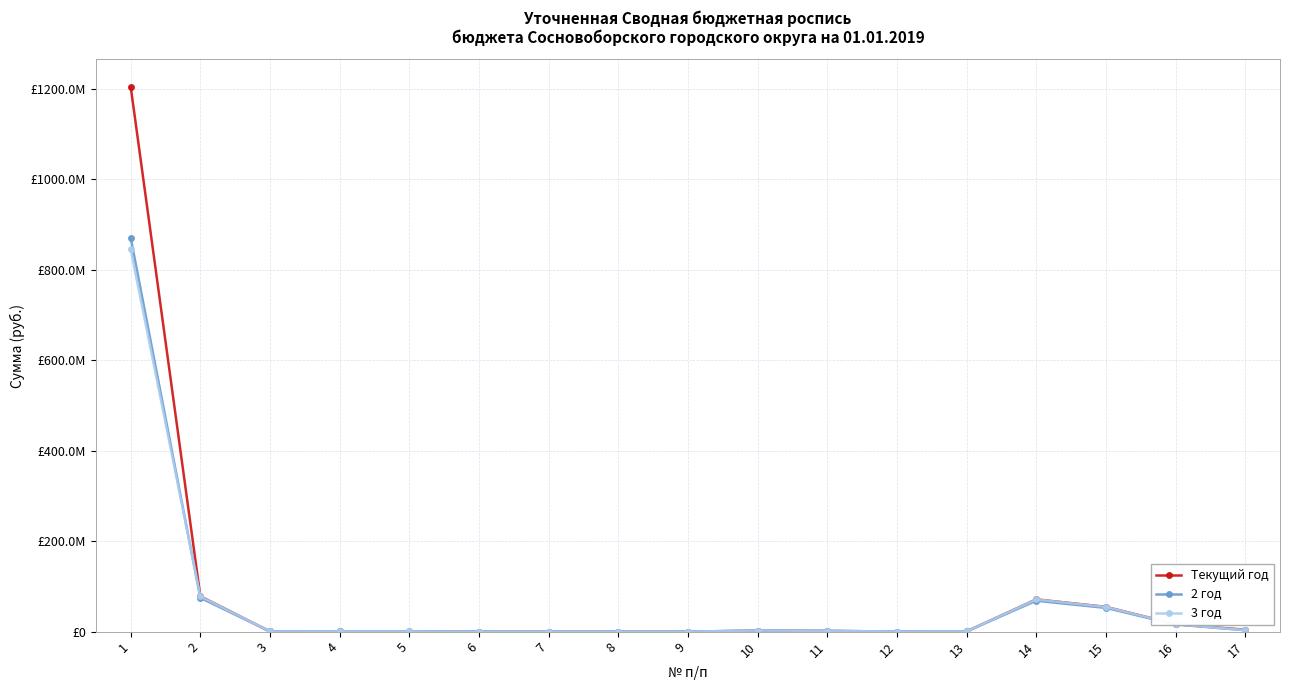

The 3 год series shows 492851.0 at 13. True or false?

True